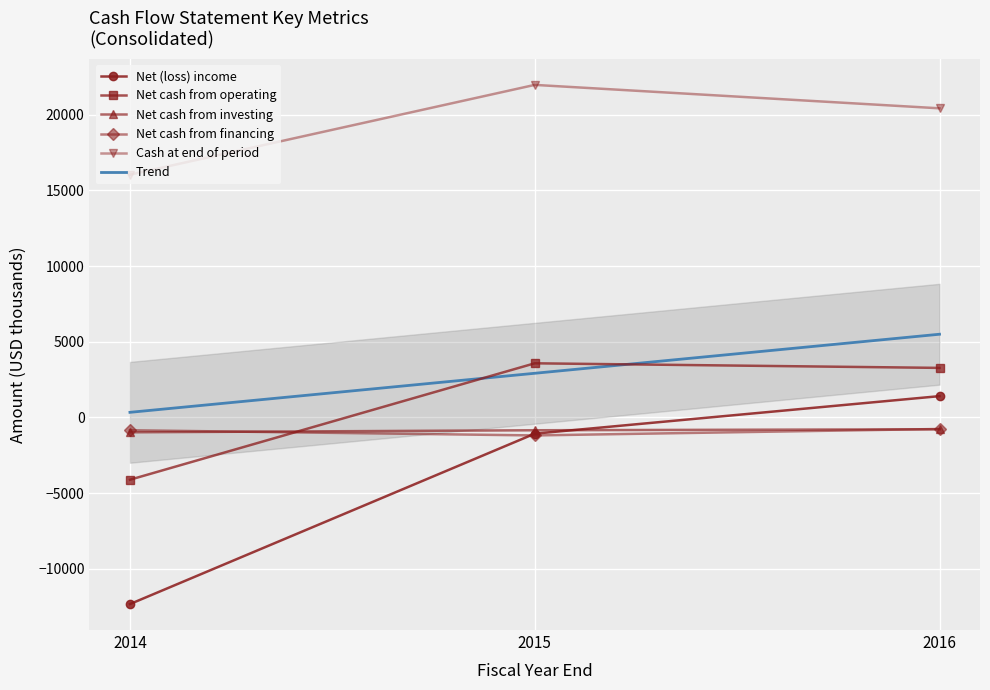

At which label does Net cash from operating reach its peak?

2015